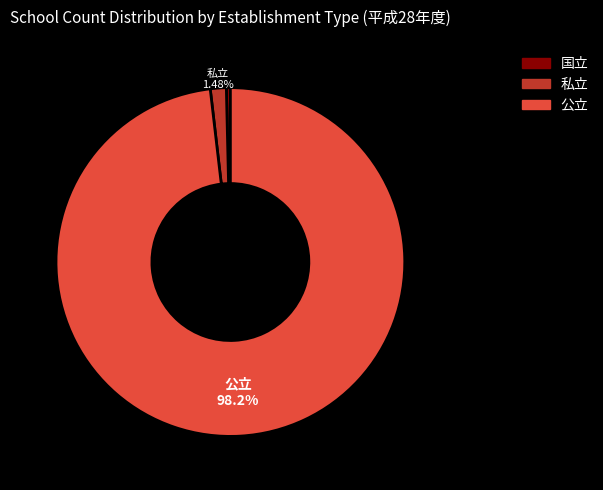

Which category has the biggest portion of the pie?

公立